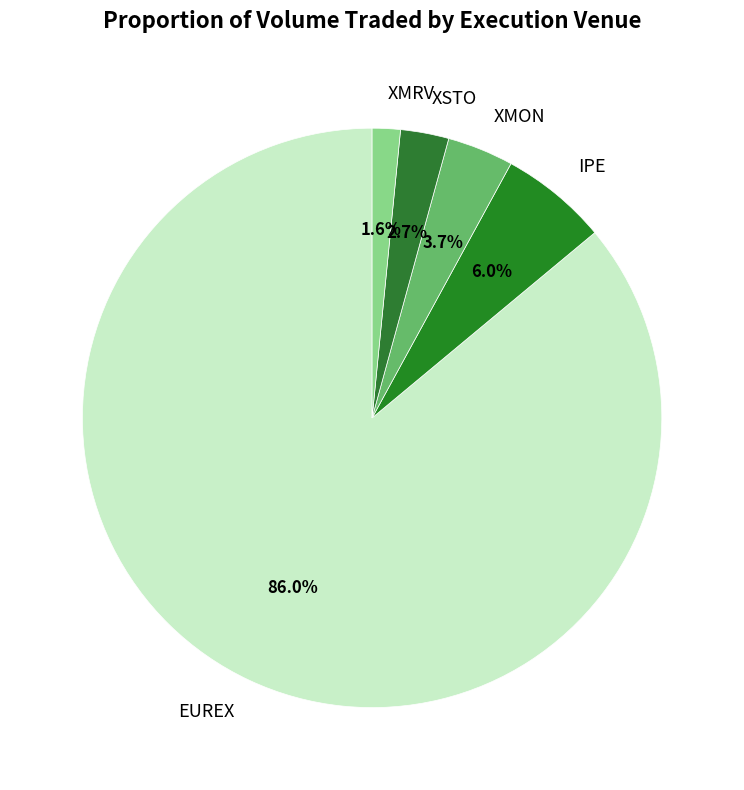

Count the number of slices in the pie.

5